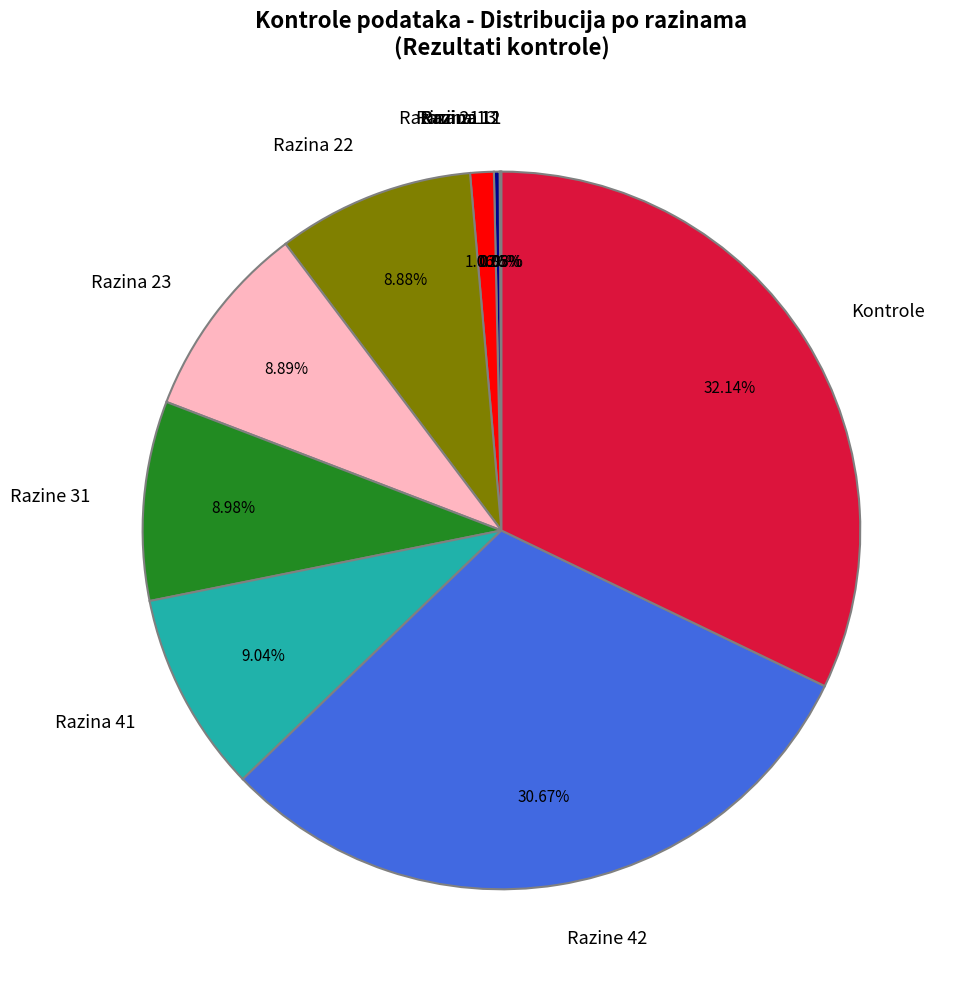

Is Razina 41 the majority of the pie?

No